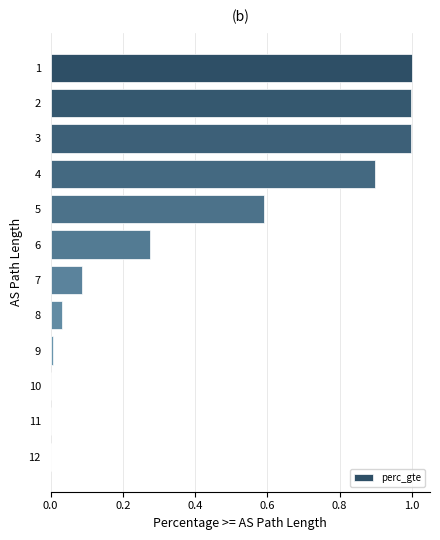

What is the difference between the values at 0.2 and 12?

1.0